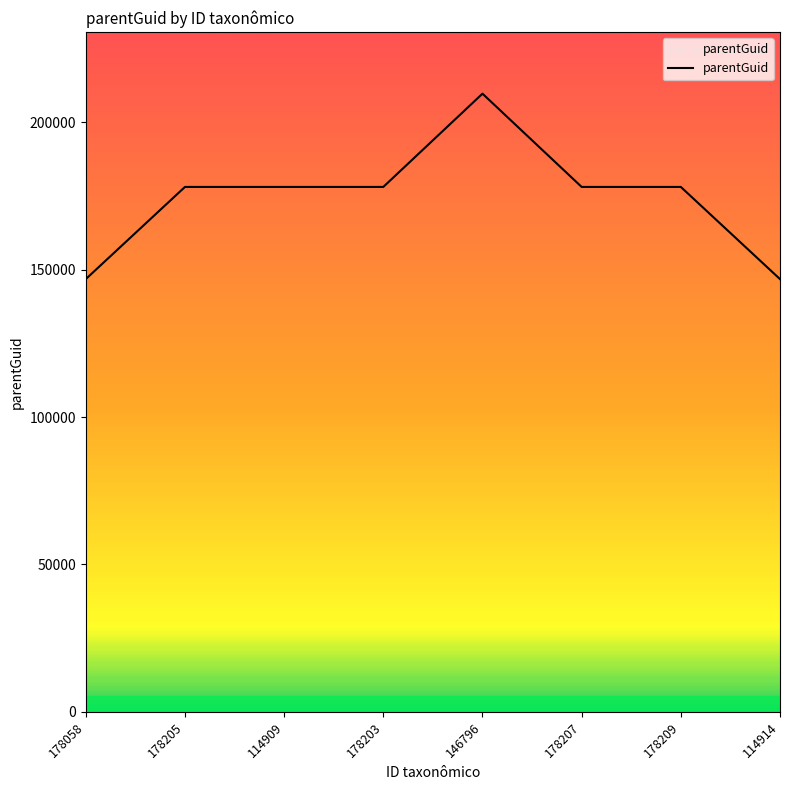

The chart shows a value of 252174 at 178203. True or false?

False